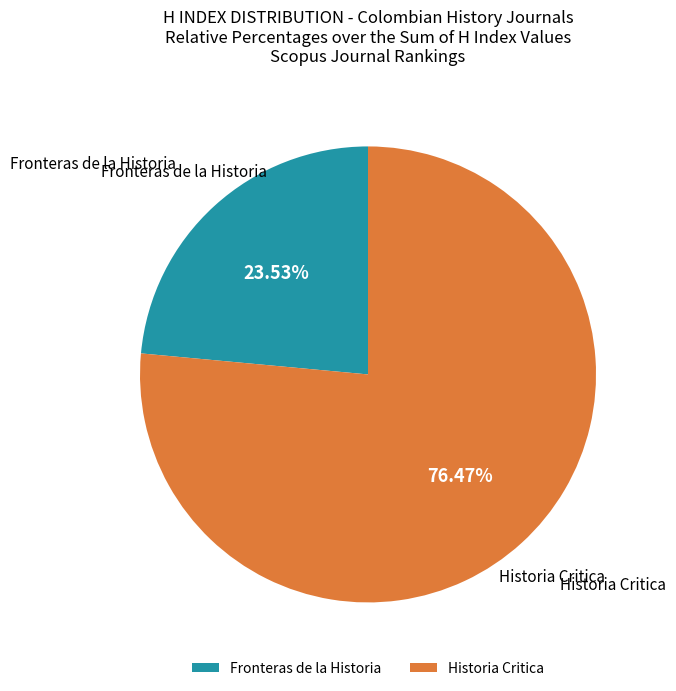

Count the number of slices in the pie.

2